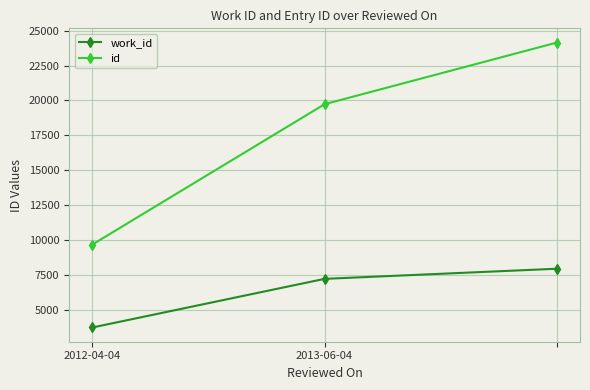

Which series has the largest total across all categories?

id